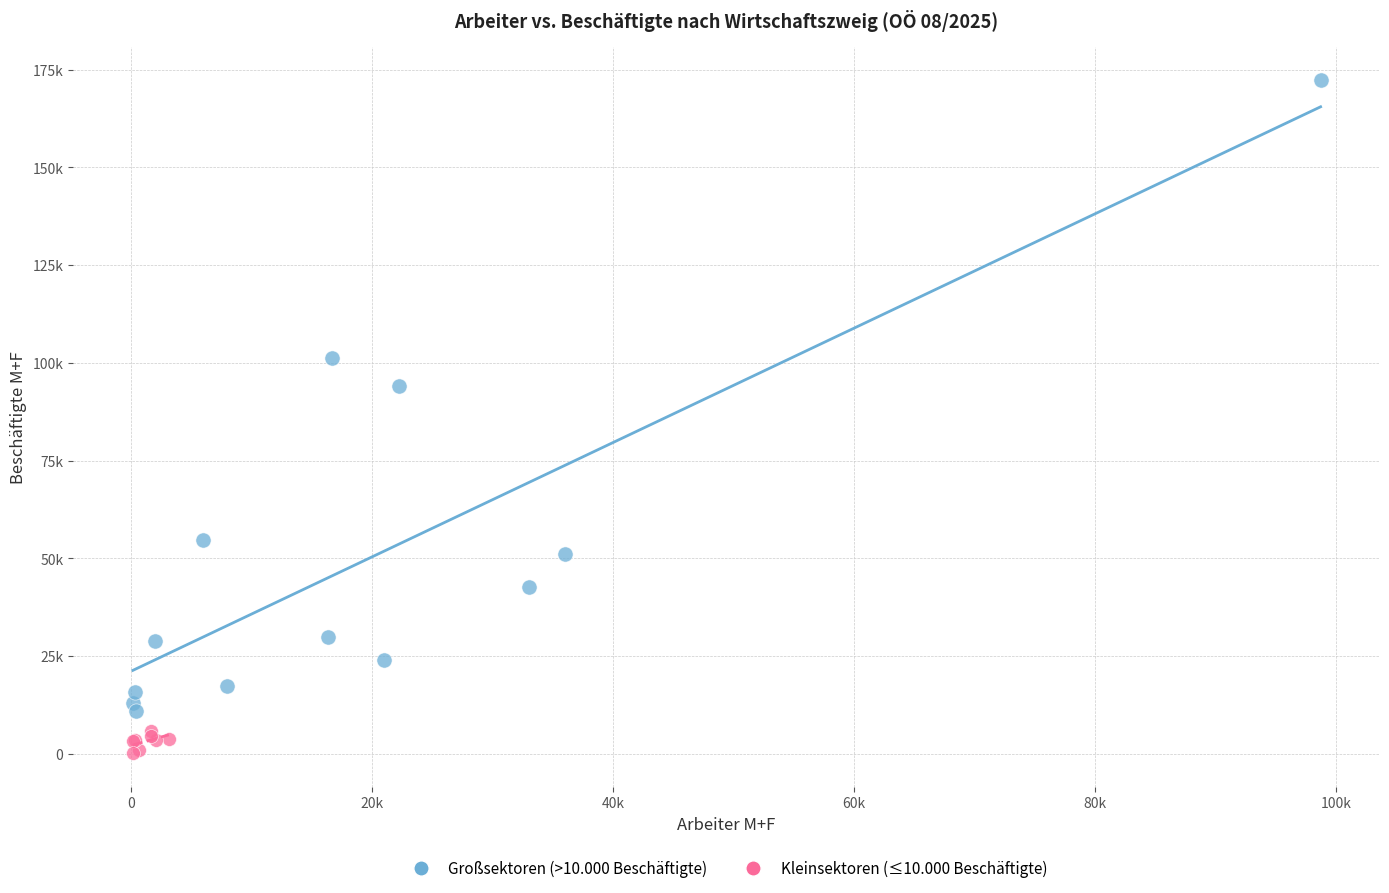

Which series reaches the minimum Y coordinate?

Kleinsektoren (≤10.000 Beschäftigte)